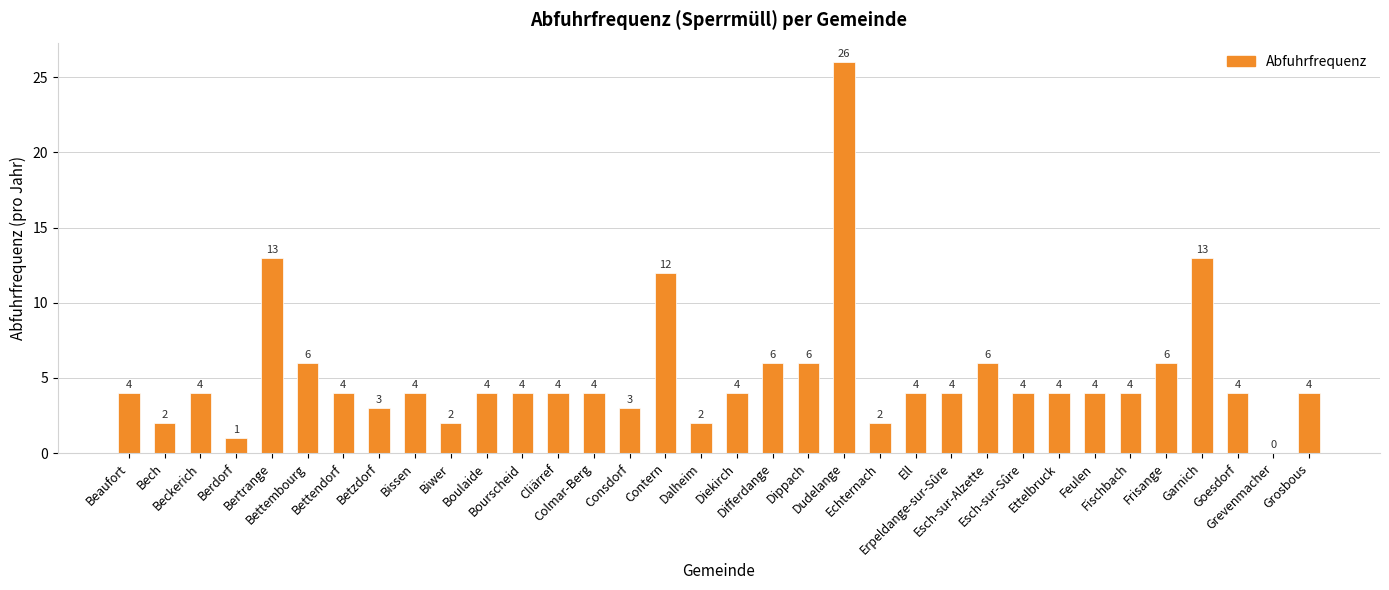

What is the average value?

5